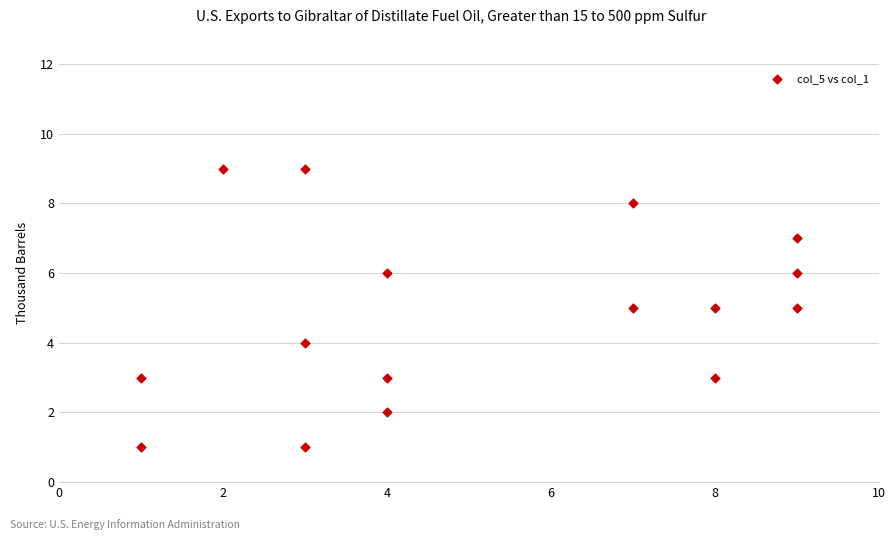

What is the range of Y values (max minus min)?

8